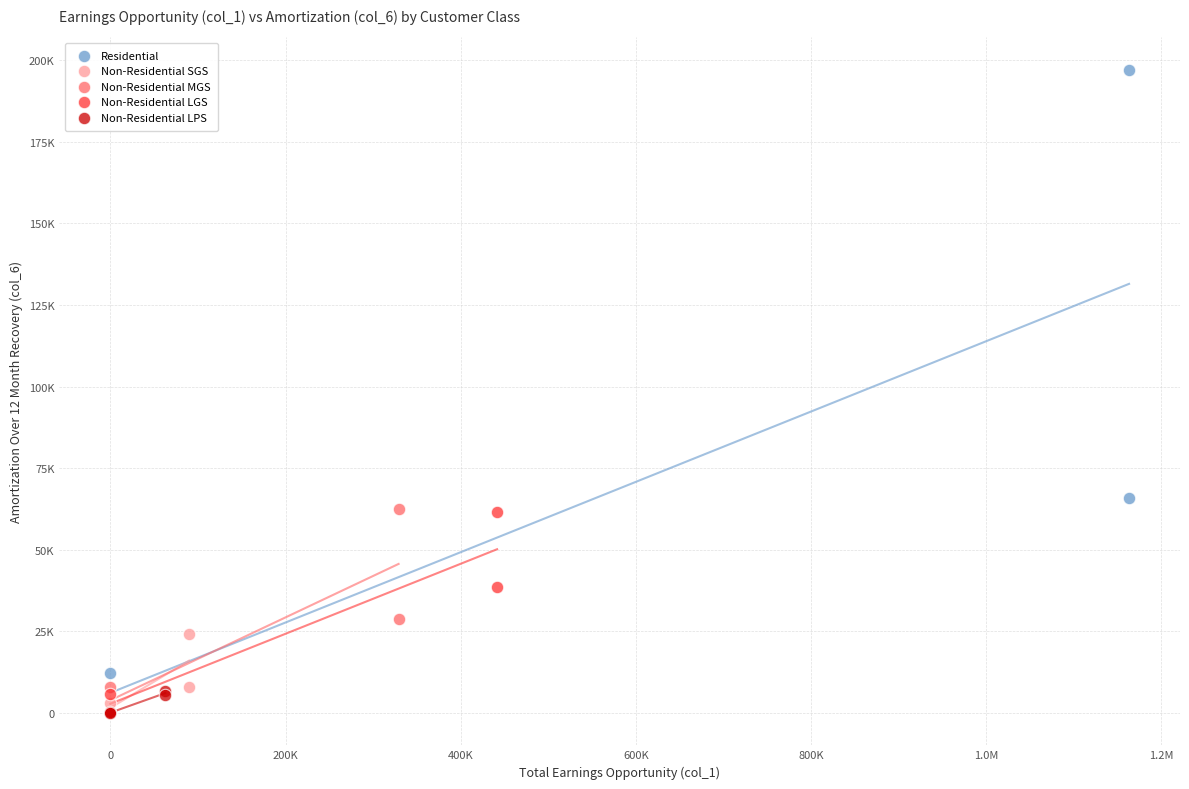

What are all the series names shown in the legend?

Residential, Non-Residential SGS, Non-Residential MGS, Non-Residential LGS, Non-Residential LPS